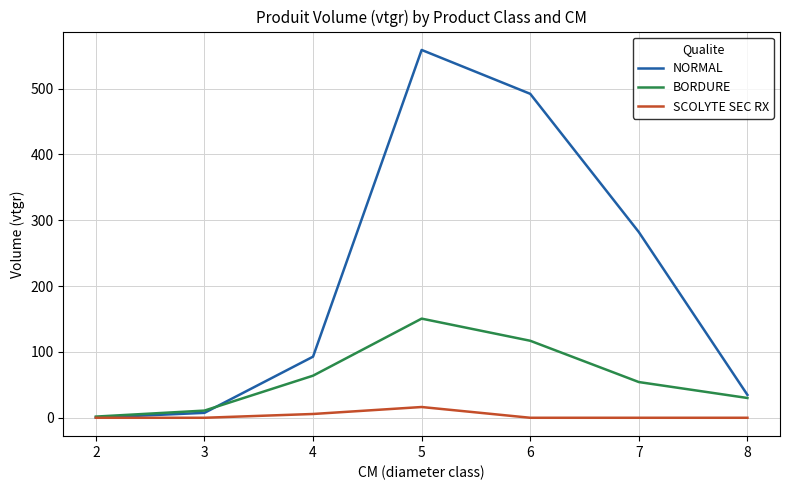

What is the lowest value of the BORDURE series?

1.8